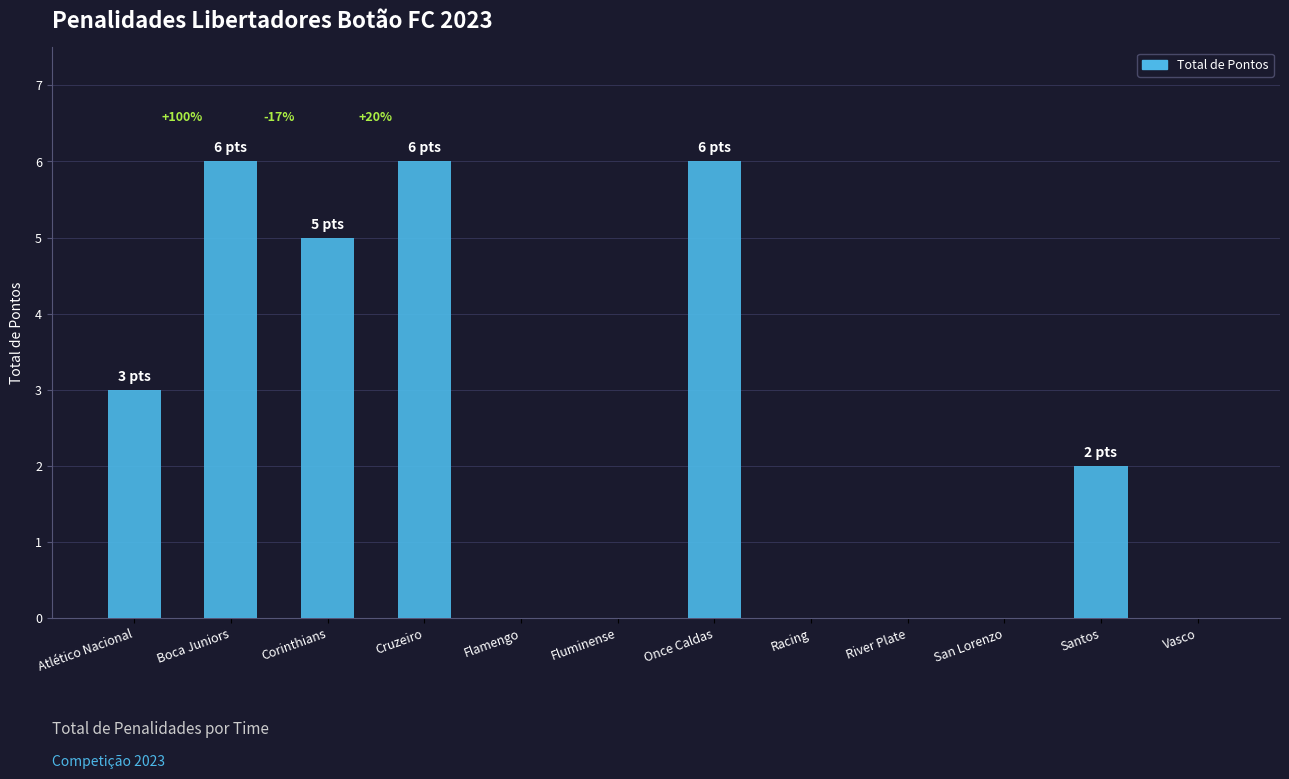

Reading left to right, extract all data points from this chart.

3	6	5	6	0	0	6	0	0	0	2	0